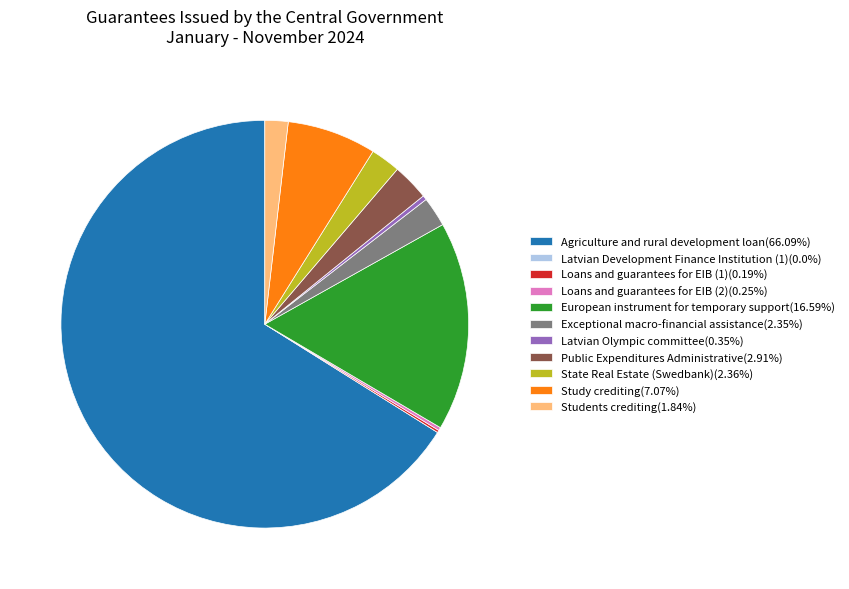

Is there a majority slice in this chart?

Yes